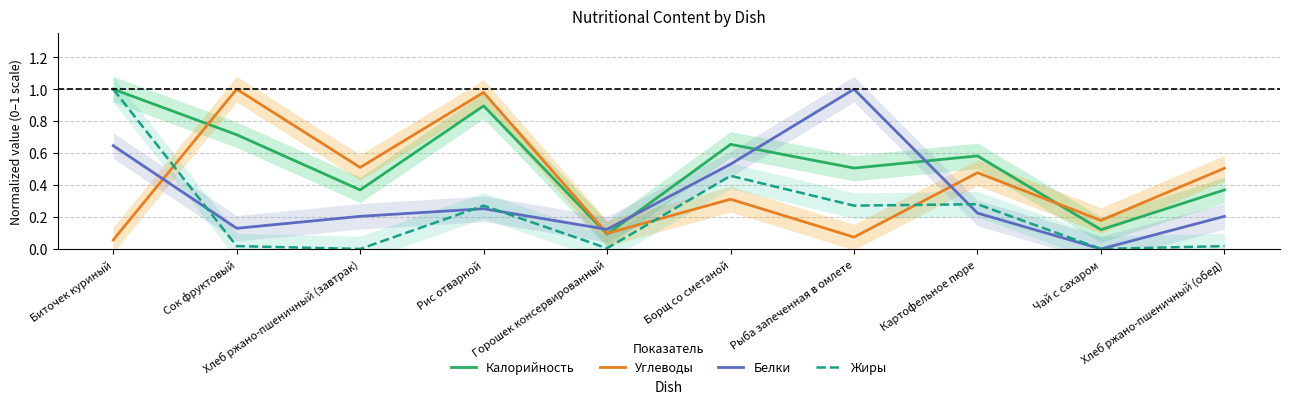

What is the difference between the maximum and minimum values in the Калорийность series?

0.9